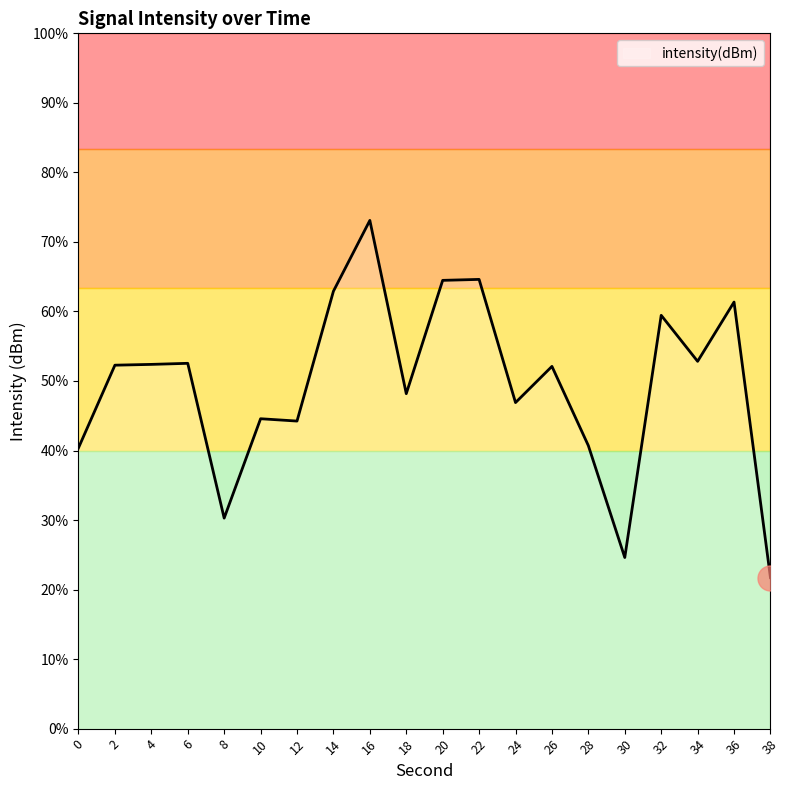

What is the value of the 15th point from the left?

-132.8